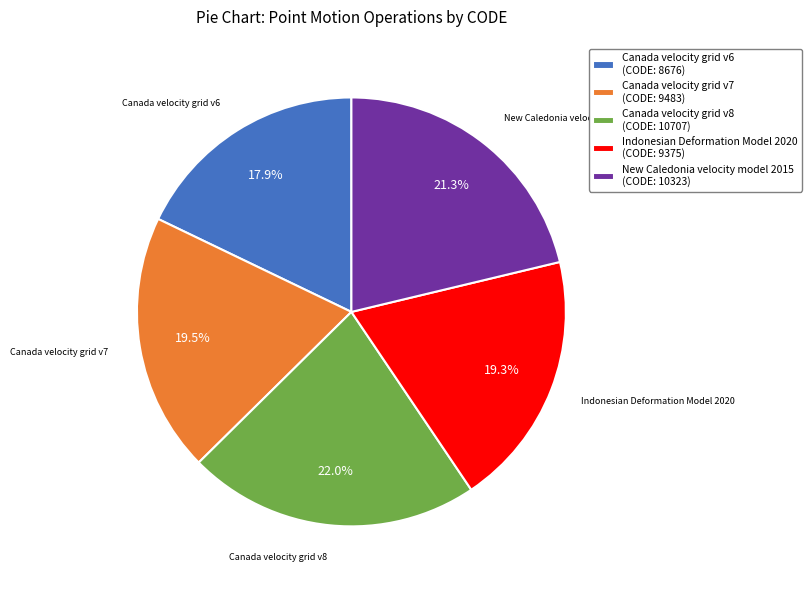

Is New Caledonia velocity model 2015 the majority of the pie?

No